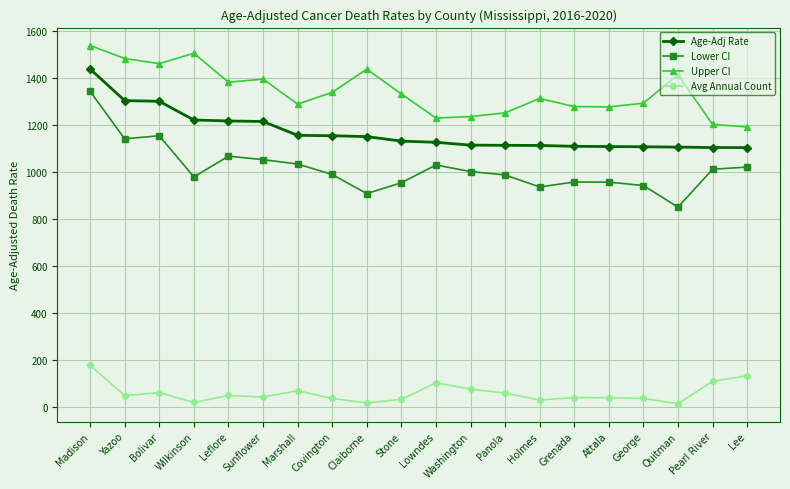

What is the sum of all Lower CI values?

20325.5